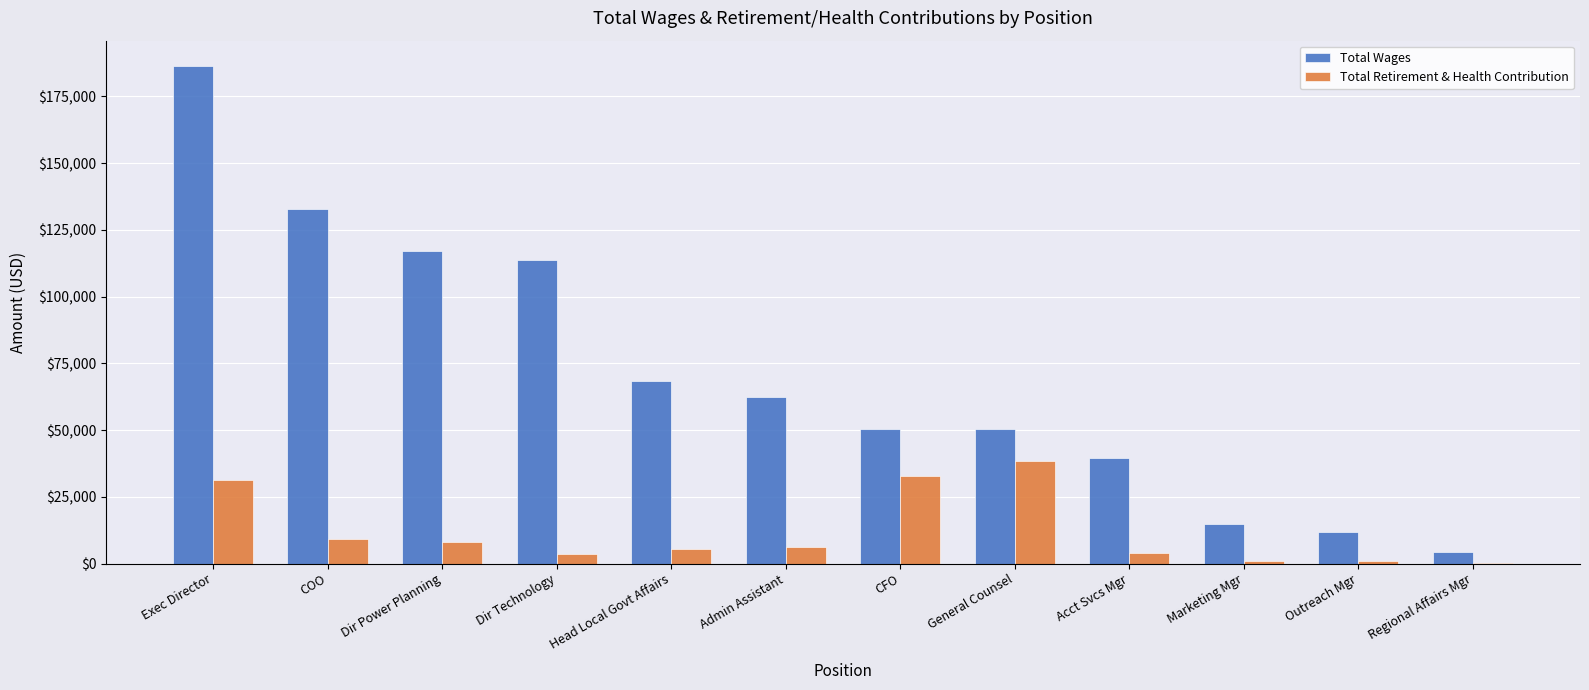

What is the total value across all series at General Counsel?

88946